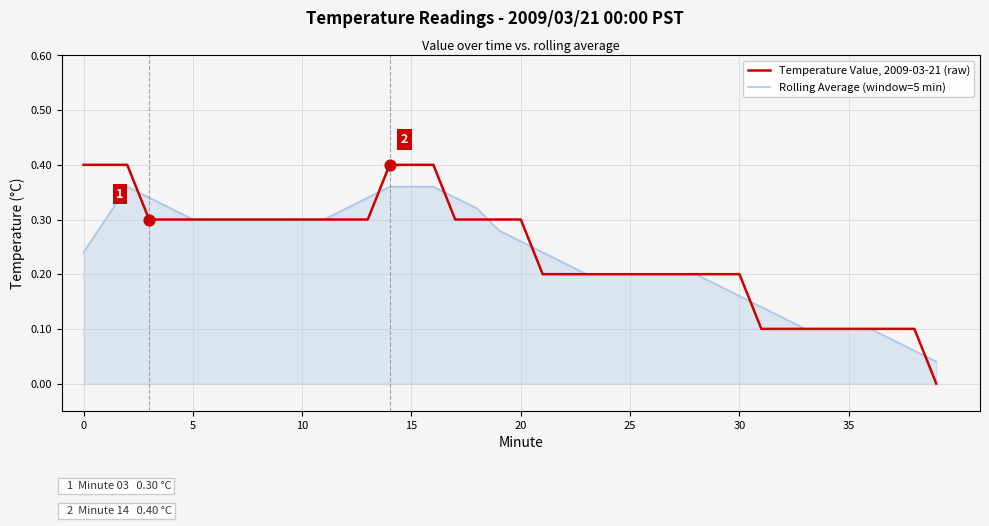

Which series has the largest range (max minus min)?

Temperature Value, 2009-03-21 (raw)